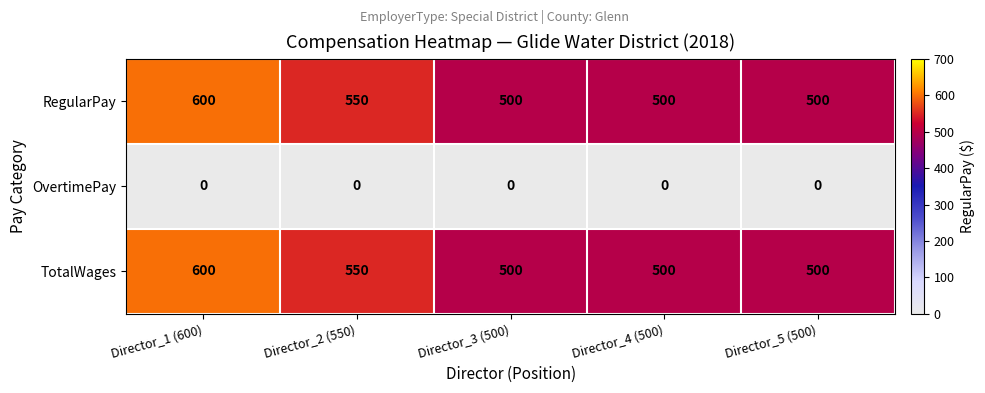

Reading right to left, extract all data points from this chart.

RegularPay: Director_5 (500)=500	Director_4 (500)=500	Director_3 (500)=500	Director_2 (550)=550	Director_1 (600)=600
OvertimePay: Director_5 (500)=0	Director_4 (500)=0	Director_3 (500)=0	Director_2 (550)=0	Director_1 (600)=0
TotalWages: Director_5 (500)=500	Director_4 (500)=500	Director_3 (500)=500	Director_2 (550)=550	Director_1 (600)=600